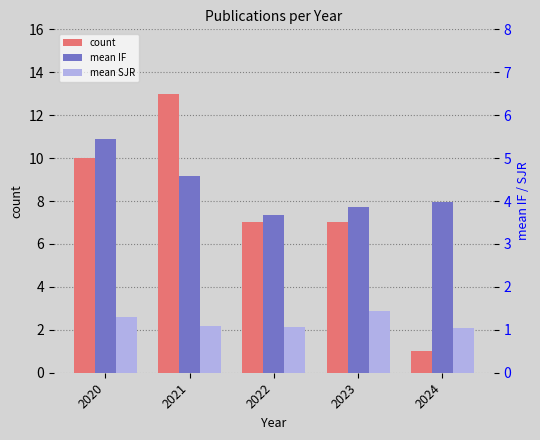

At 2024, list the series in order from largest to smallest.

mean IF, mean SJR, count